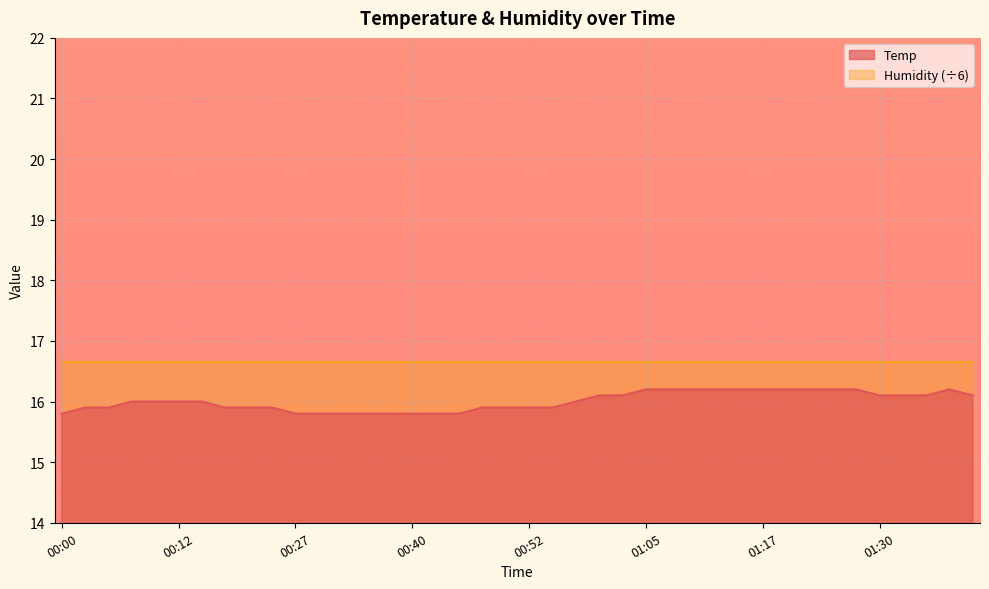

What is the smallest value displayed?

15.8